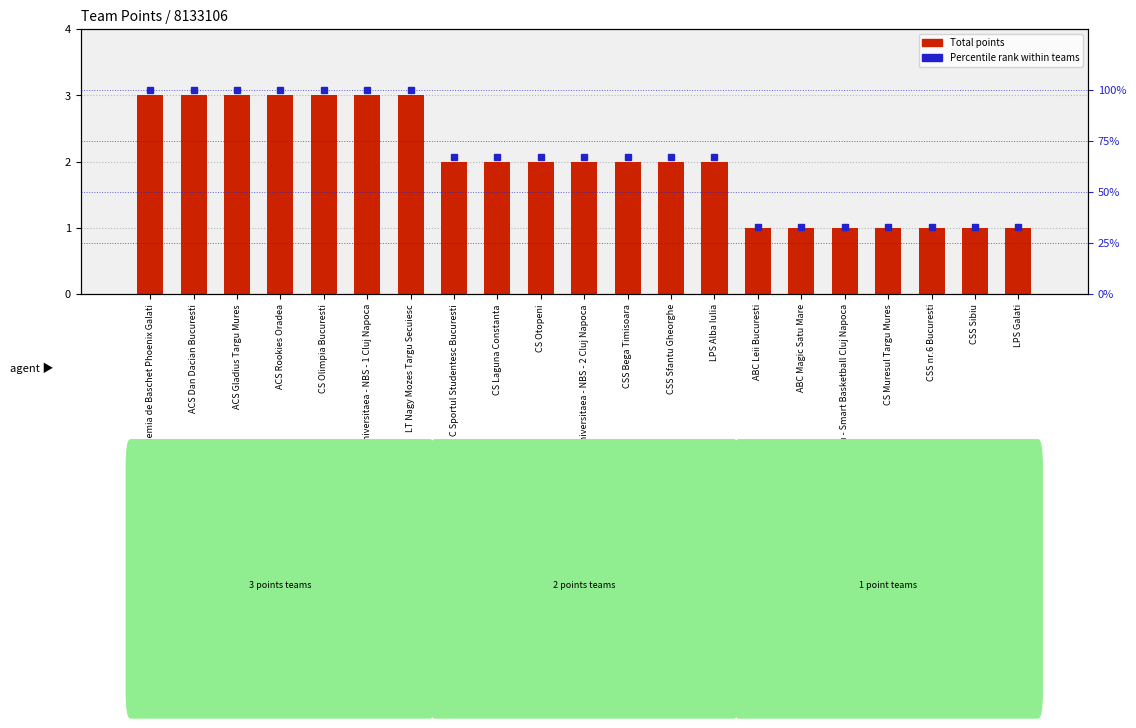

Are the bars grouped side by side (vs. stacked)?

Yes